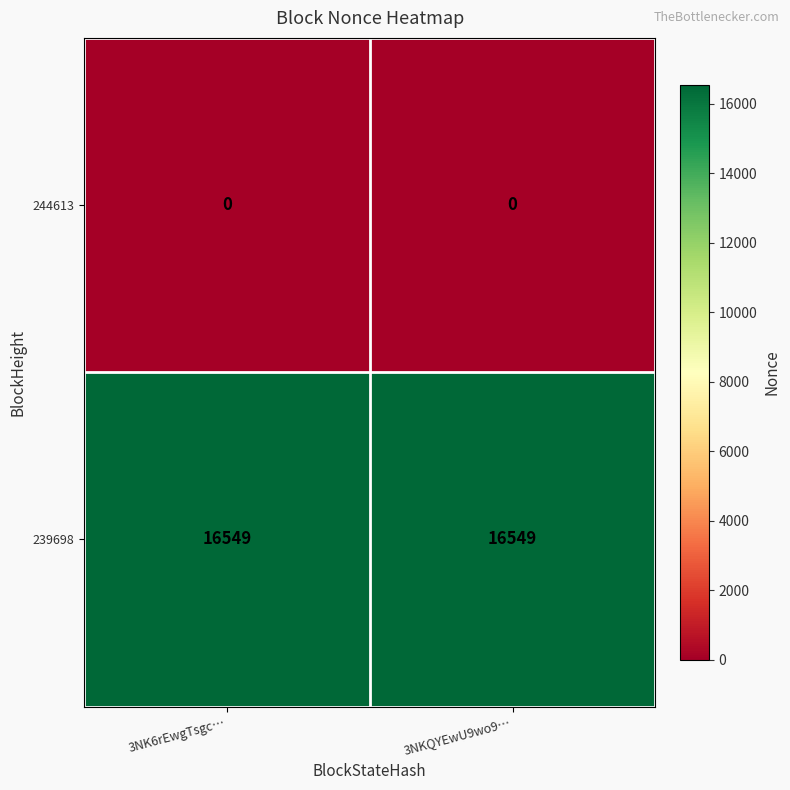

Reading left to right, transcribe all the data shown in this chart.

244613: 0	0
239698: 16549	16549